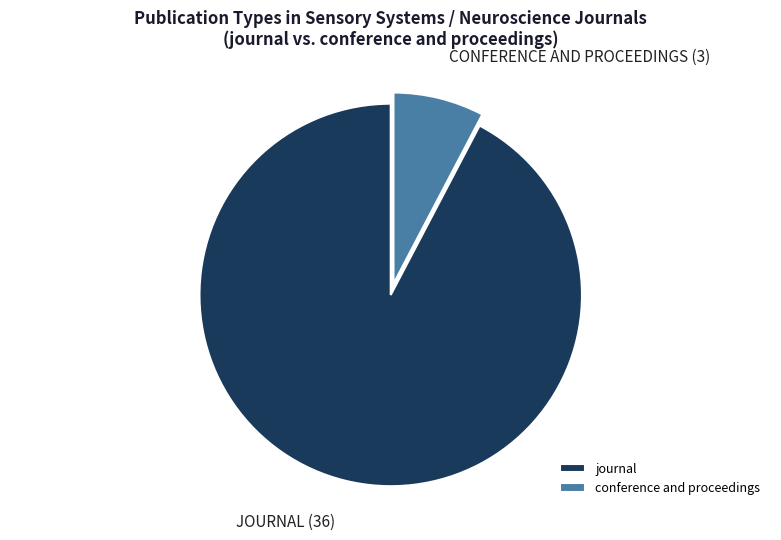

How many segments does this pie chart have?

2